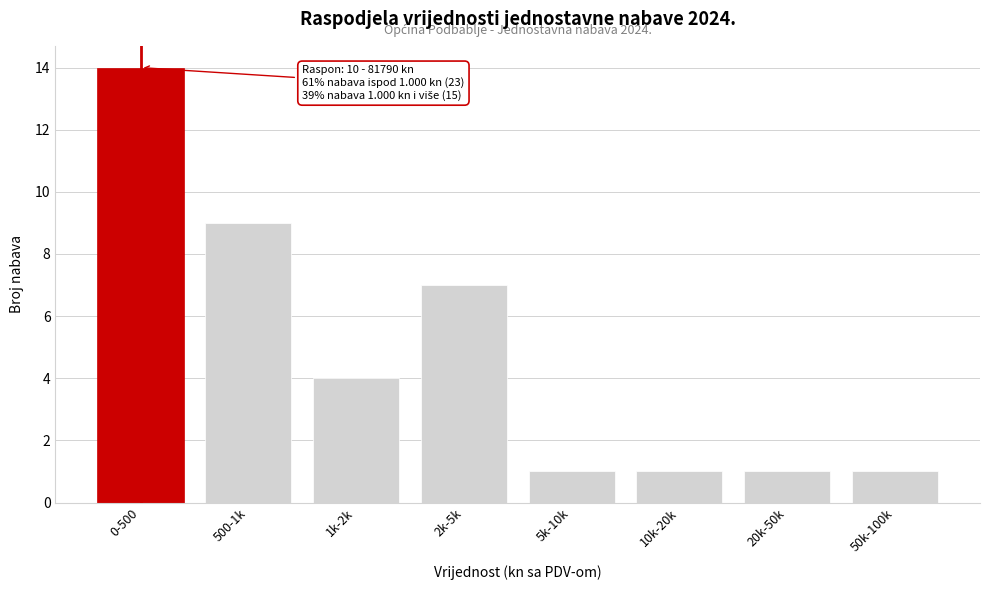

Reading left to right, list all the values displayed in this chart.

14	9	4	7	1	1	1	1